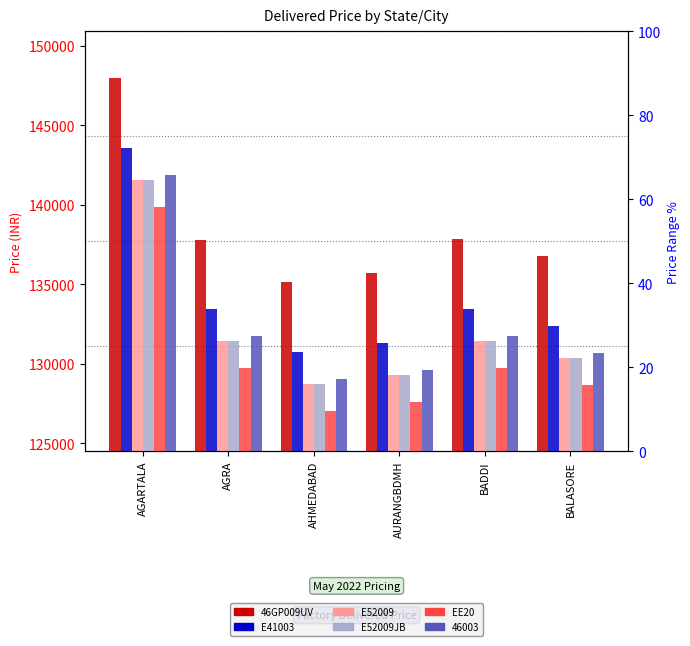

How many categories are shown in the chart?

6